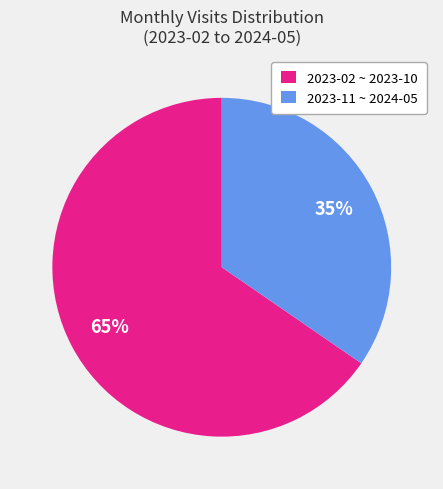

Is it true that 2023-11 ~ 2024-05 is 22% of the pie?

False